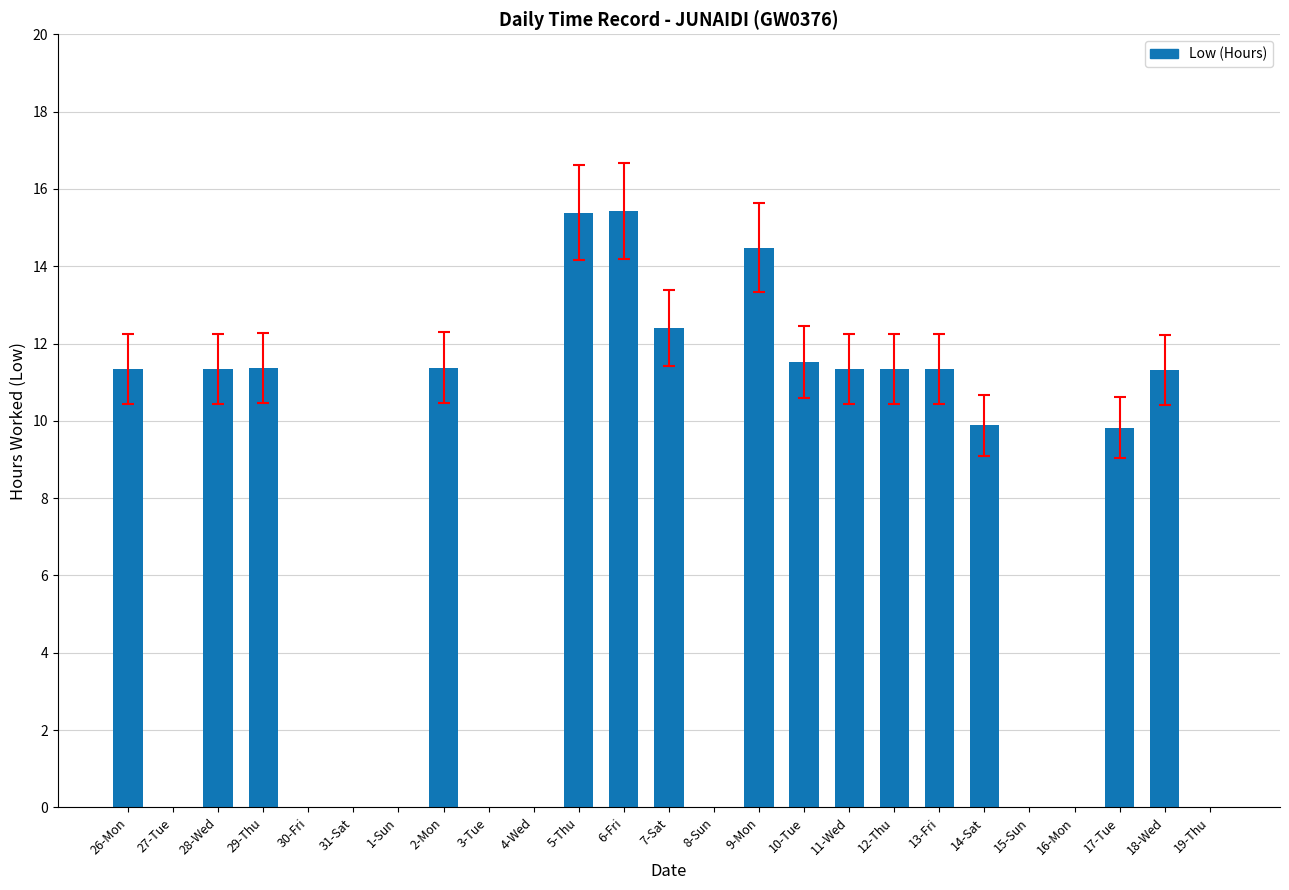

What is the maximum value shown in the chart?

15.4